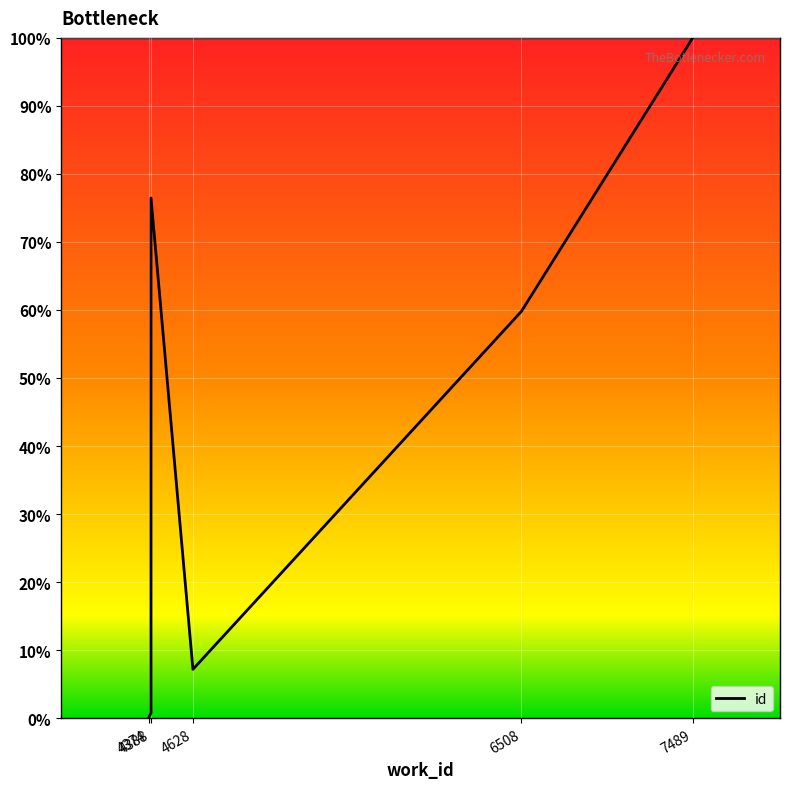

At which category does the chart reach its minimum across all series?

4374